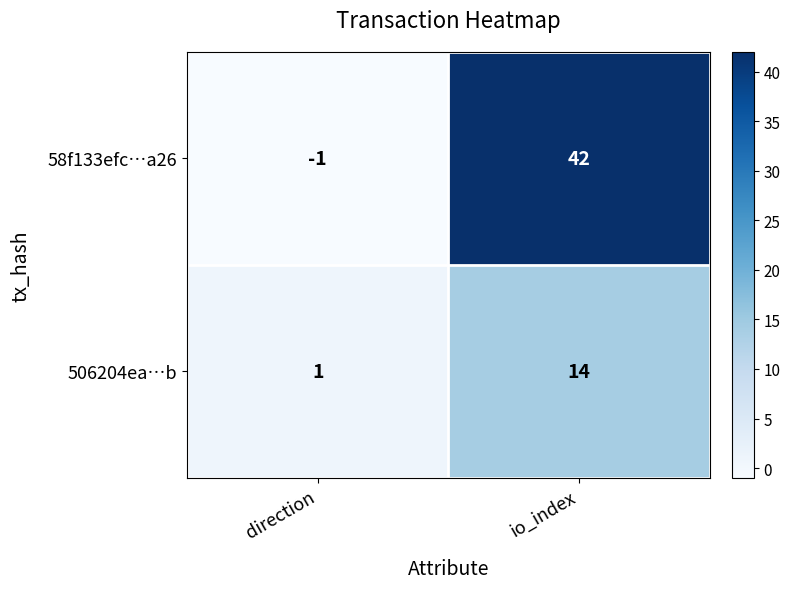

Reading left to right, extract all data points from this chart.

58f133efc…a26: -1	42
506204ea…b: 1	14